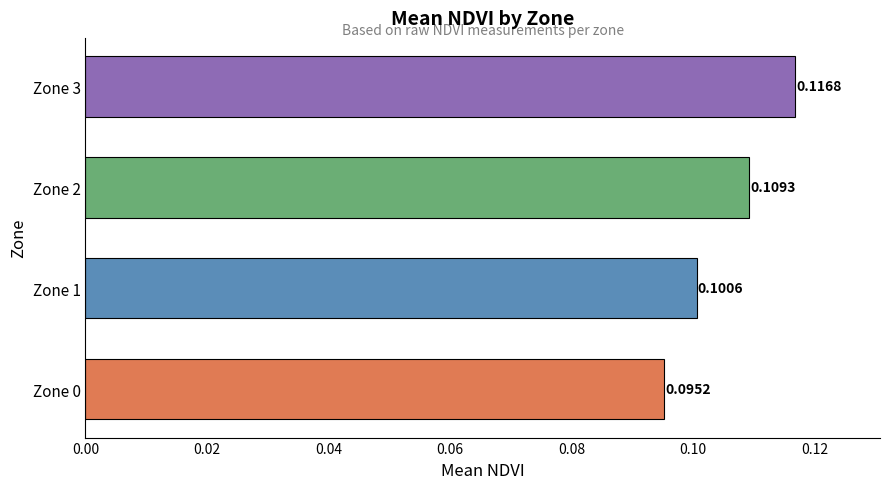

Rank the categories by value from highest to lowest.

Zone 3, Zone 2, Zone 1, Zone 0